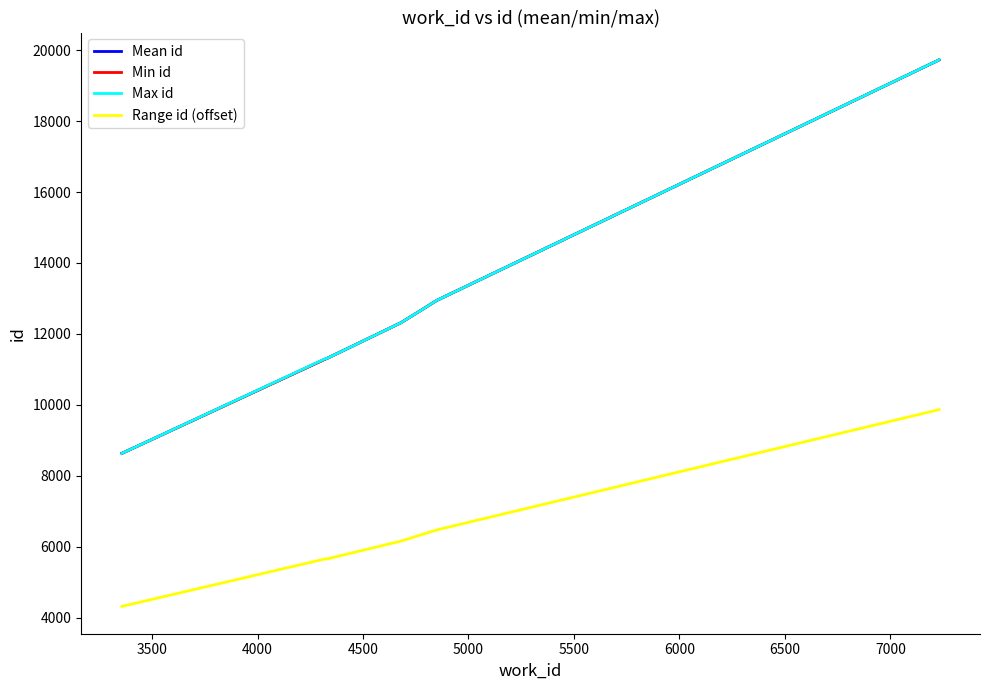

True or false: Min id and Range id (offset) cross at least once.

False